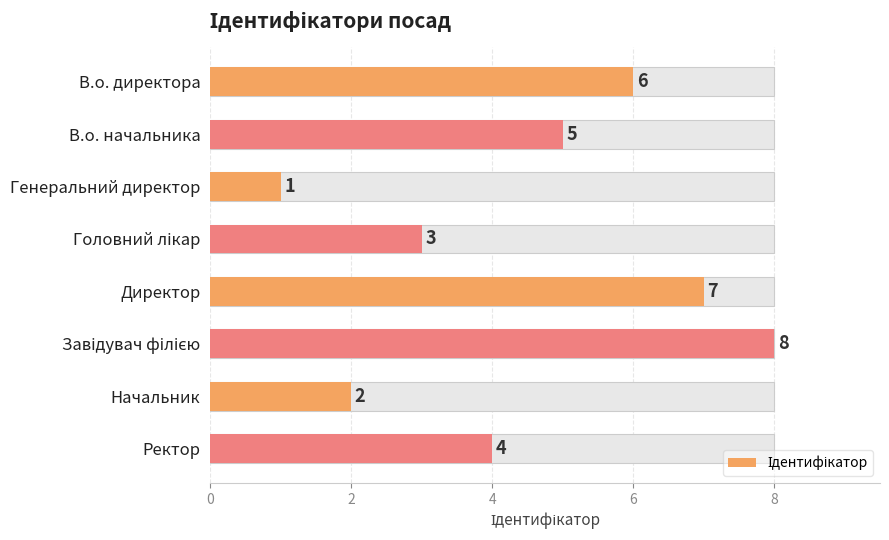

How many values exceed 5?

3